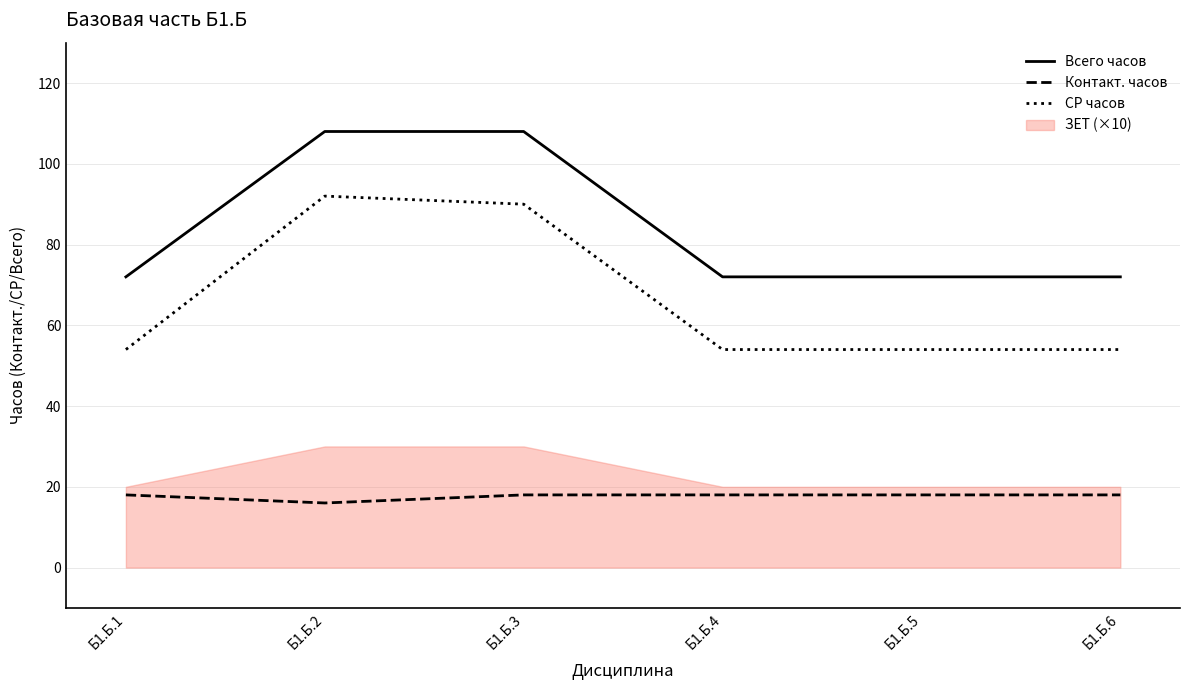

What is the smallest value displayed?

16